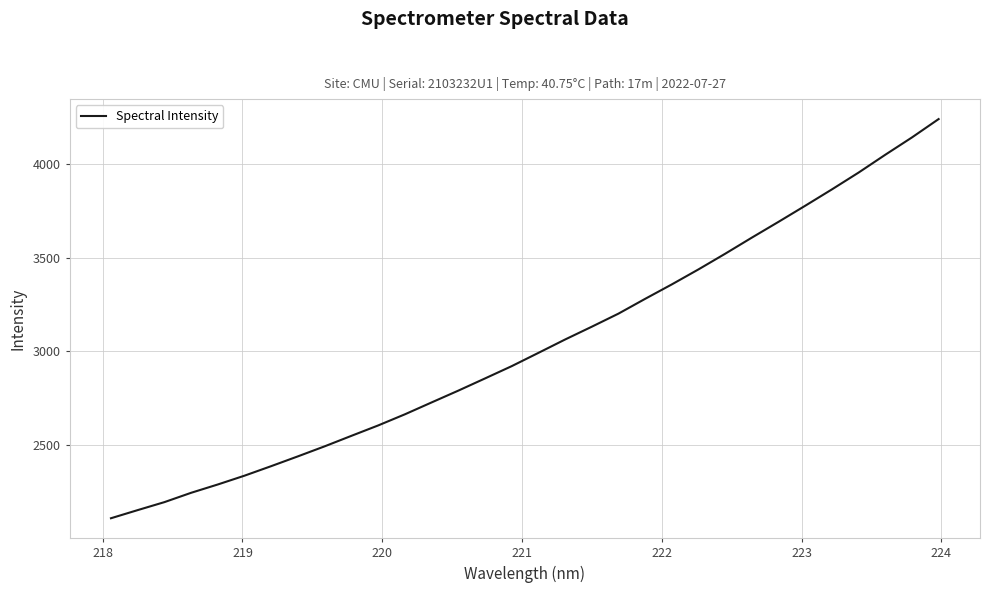

What is the minimum value shown in the chart?

2111.7